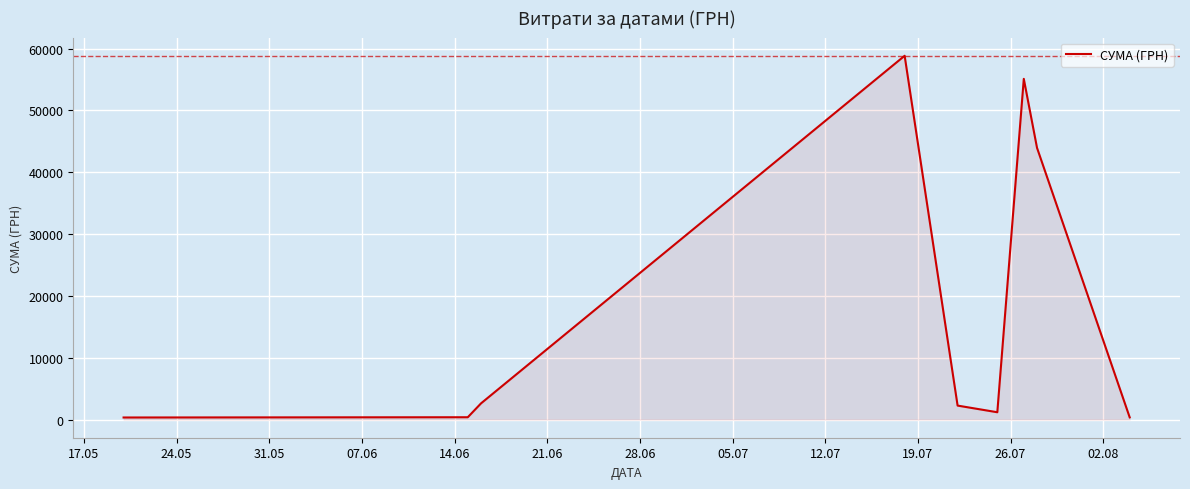

What is the greatest value displayed?

58840.0